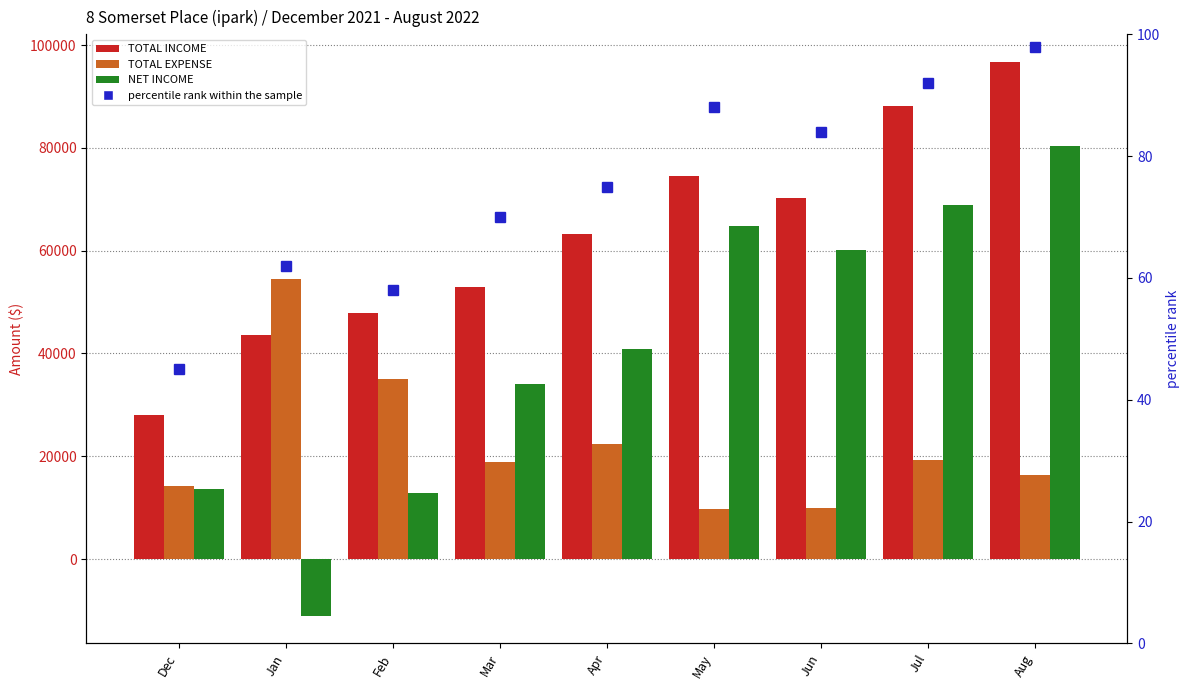

How many distinct data groups are displayed?

4